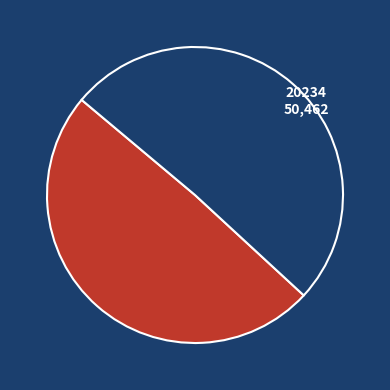

Which has a higher value, 20234 or 20241?

20234